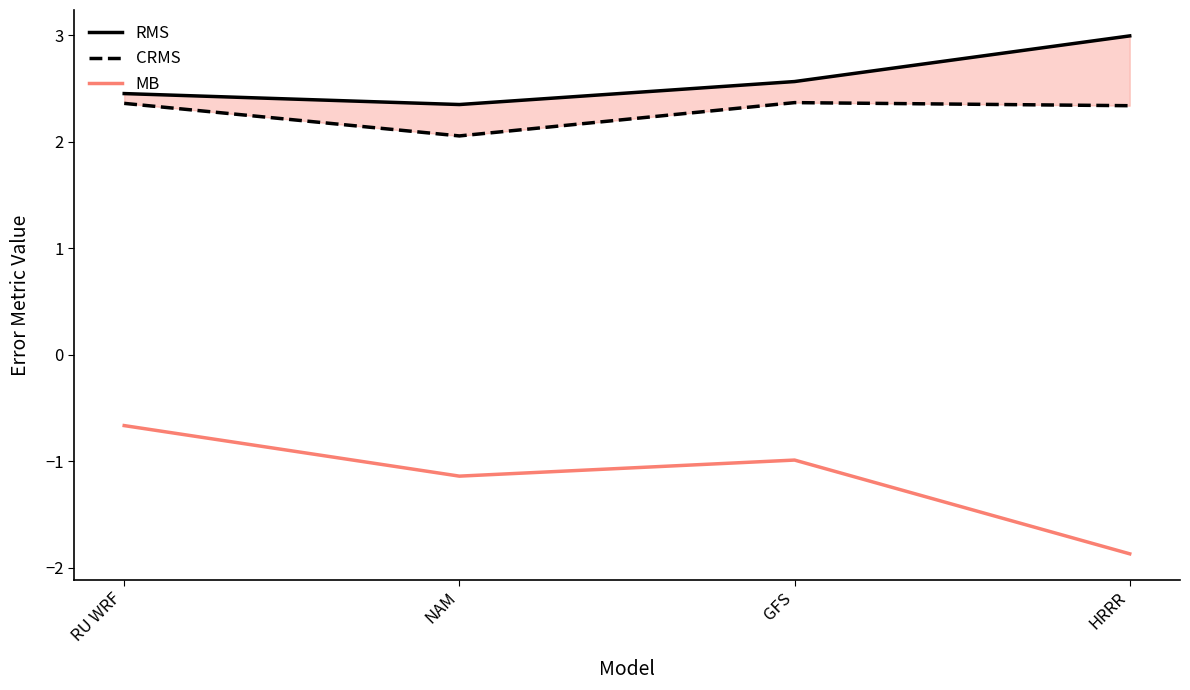

What is the smallest value displayed?

-1.9